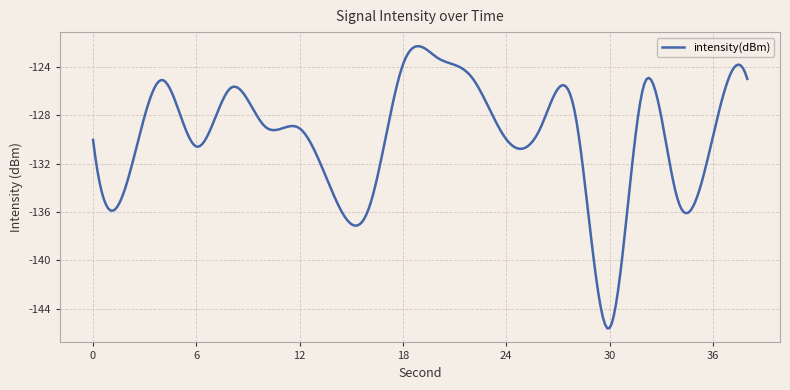

What is the maximum value shown in the chart?

-122.3